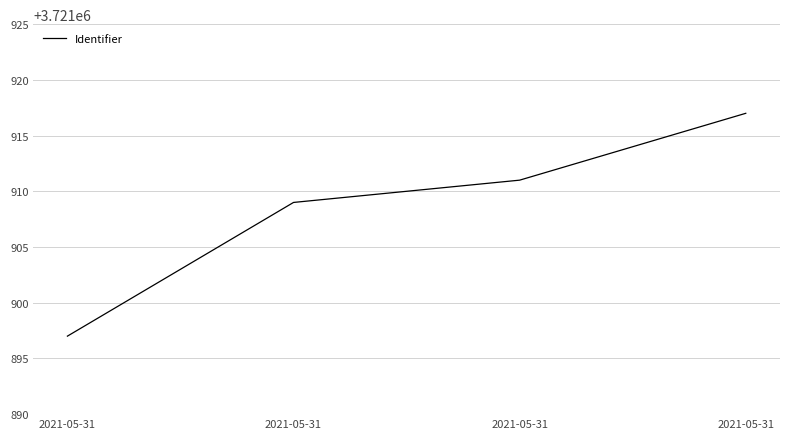

Rank the categories by value from lowest to highest.

2021-05-31, 2021-05-31, 2021-05-31, 2021-05-31